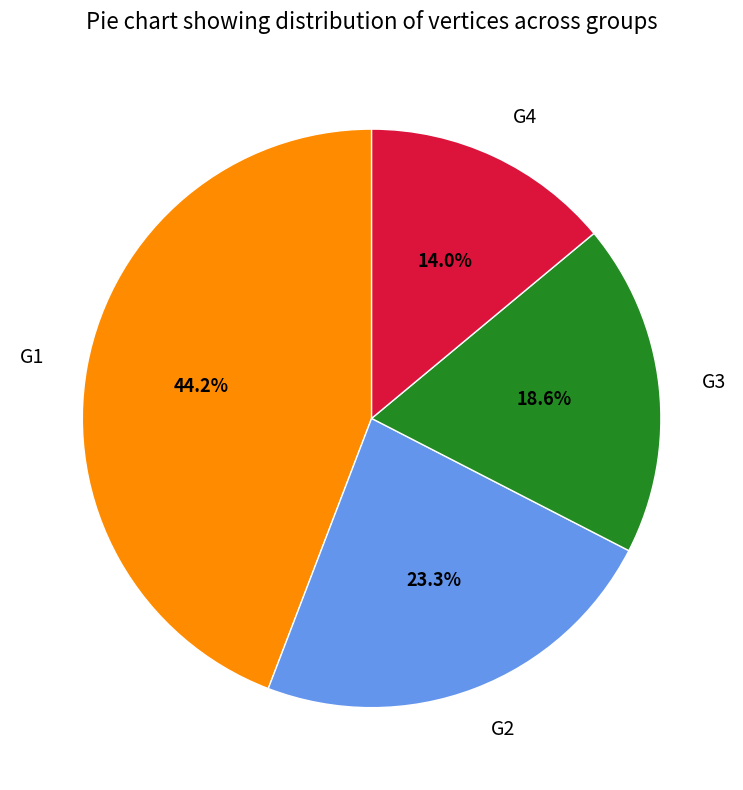

To the nearest percent, what portion does G4 represent?

14%